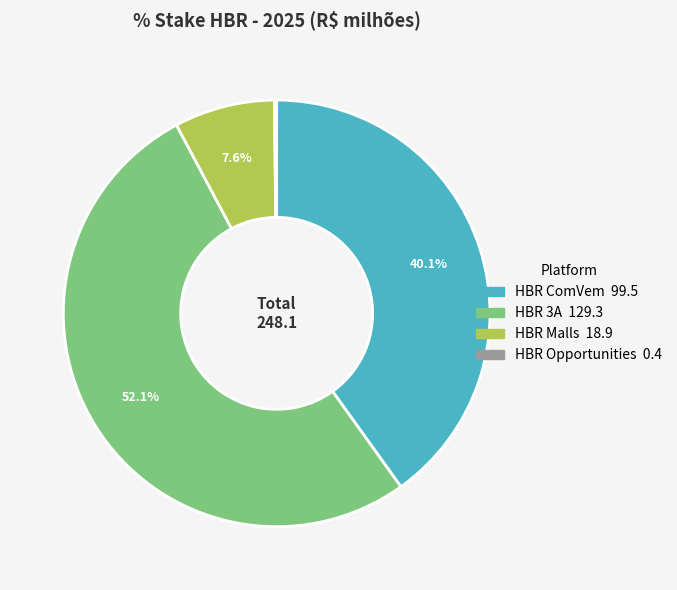

Is HBR Malls the majority of the pie?

No